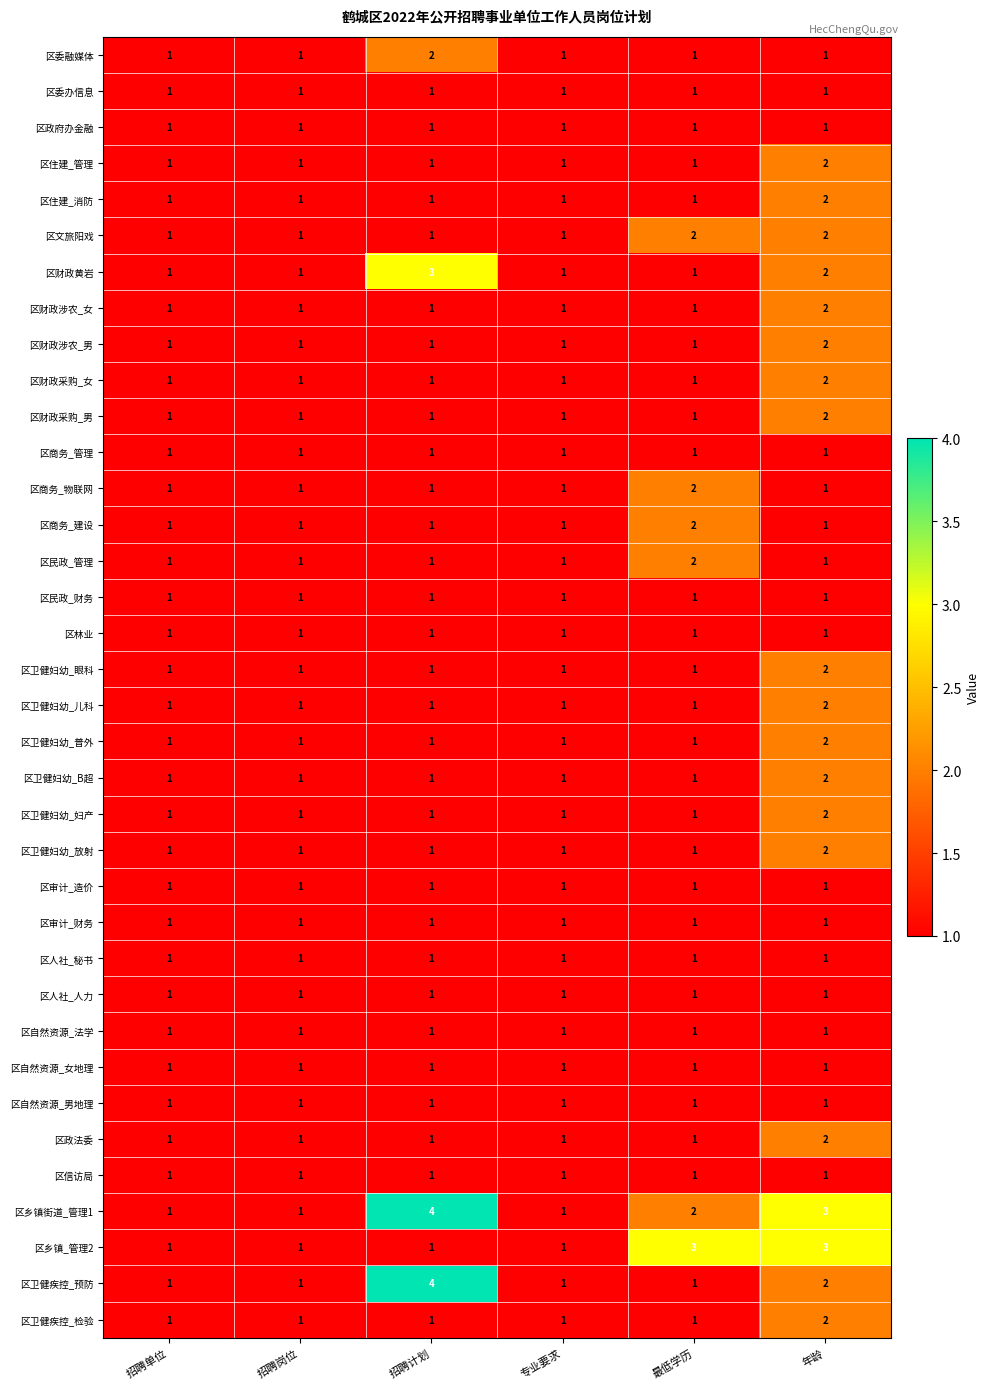

Between 招聘计划 and 最低学历, which series saw the biggest shift?

区卫健疾控_预防